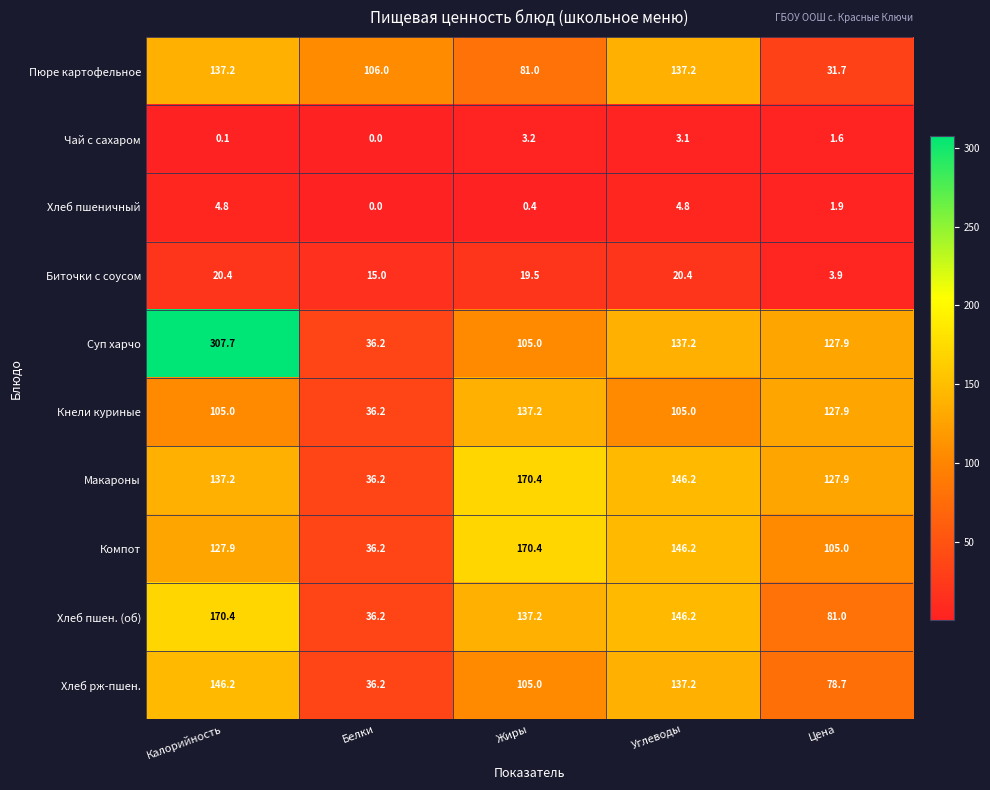

What is the difference between the Суп харчо values at Калорийность and Цена?

179.8